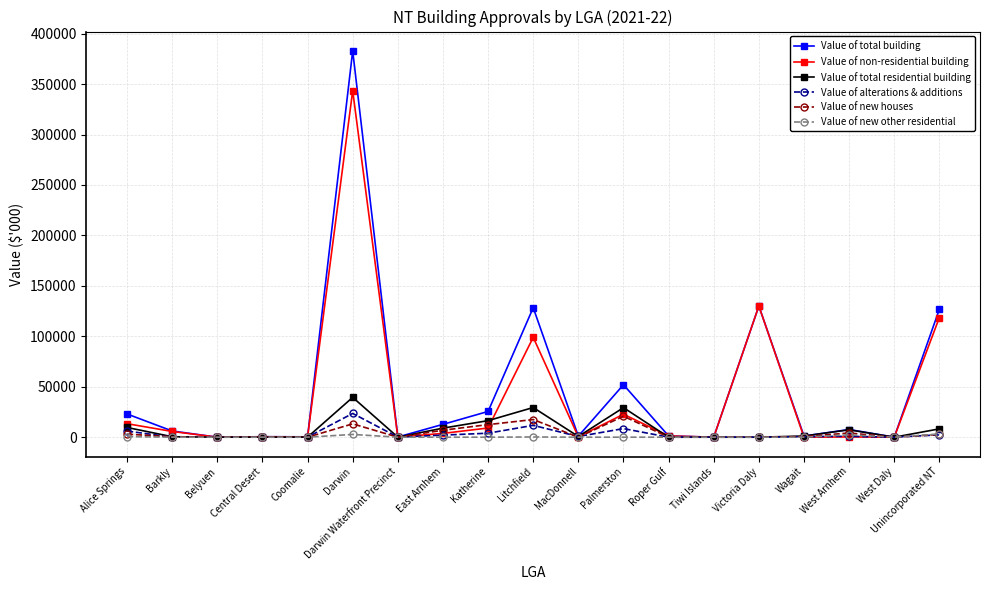

What is the maximum value for Value of total building?

382932.2